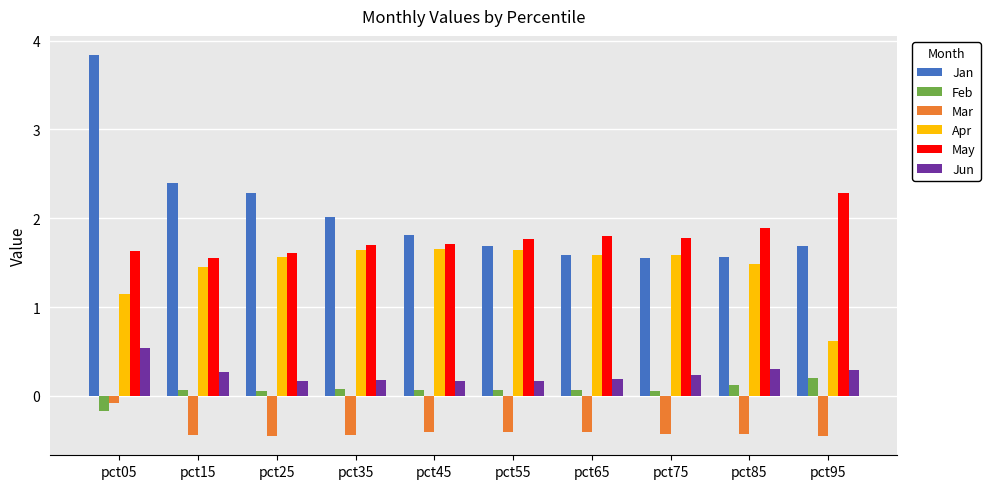

What is the total value across all series at pct95?

4.6